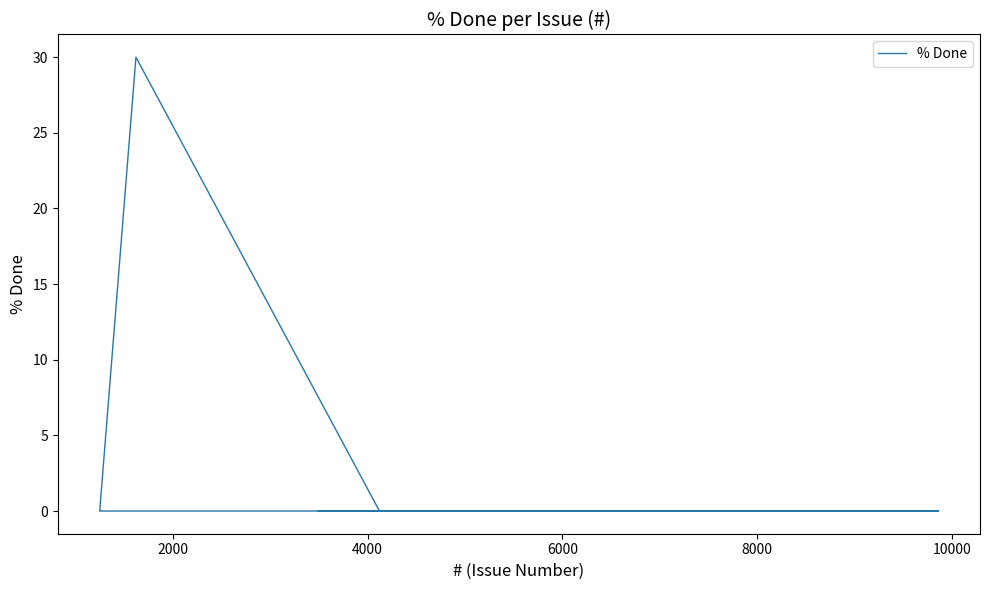

How many lines are shown in the chart?

1